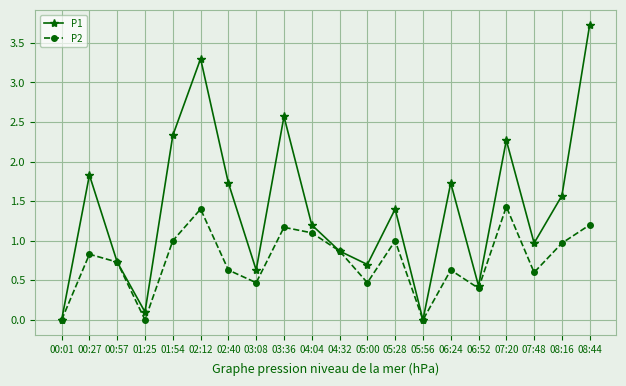

What is the total value across all series at 02:40?

2.4